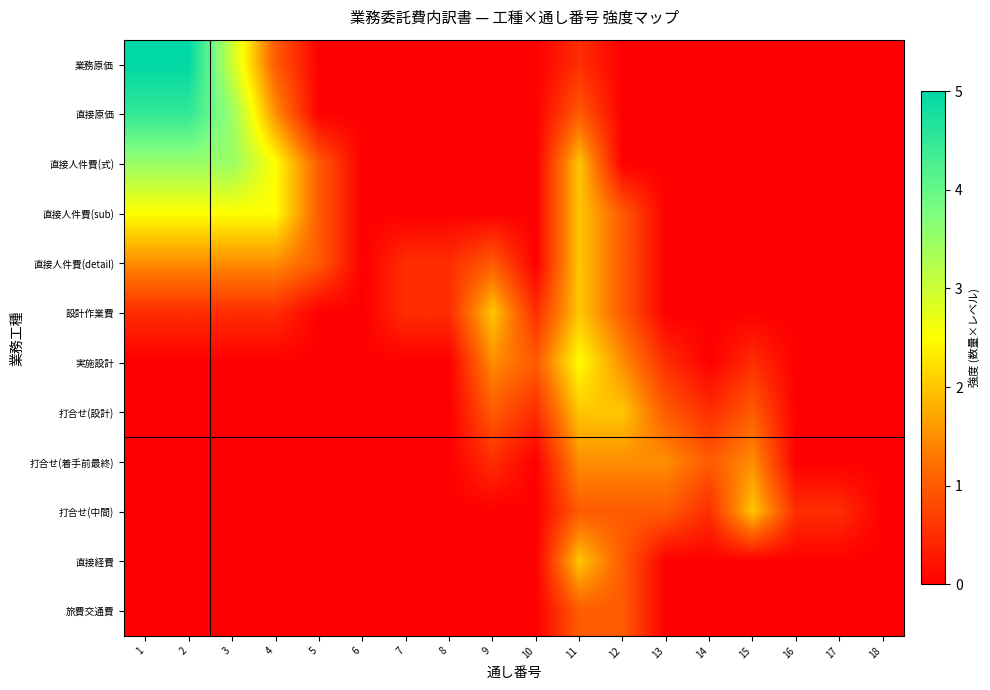

Between 3 and 17, which is larger?

3